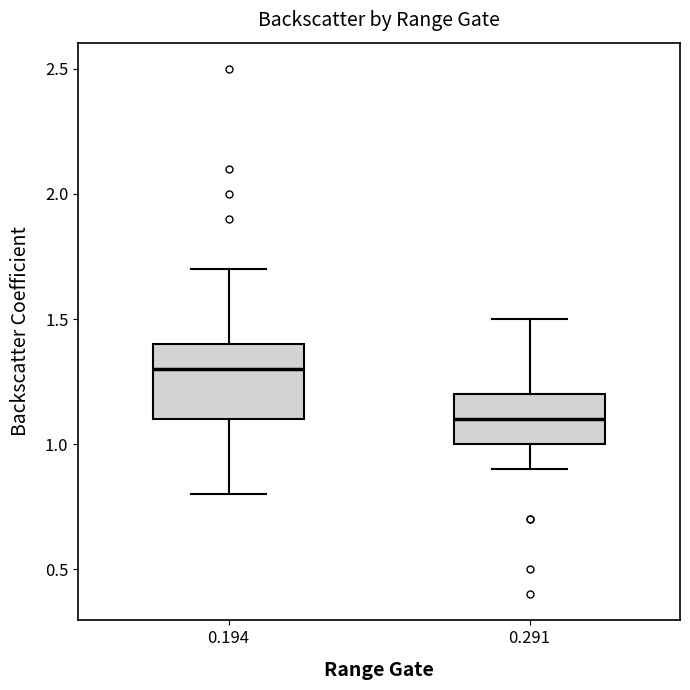

Comparing the boxes themselves (not the whiskers), which one is the tallest?

0.194